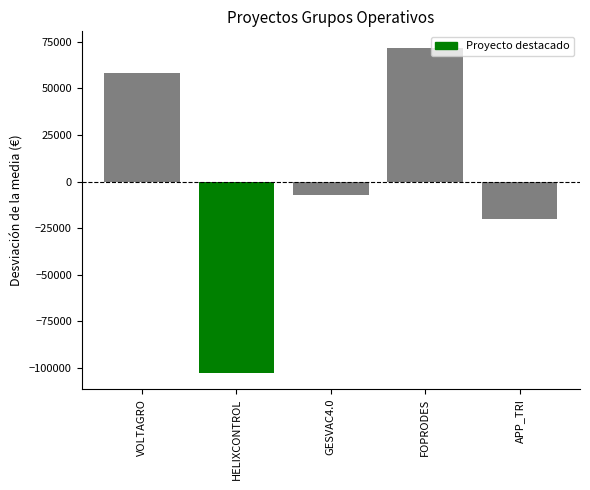

How many values are above zero?

2